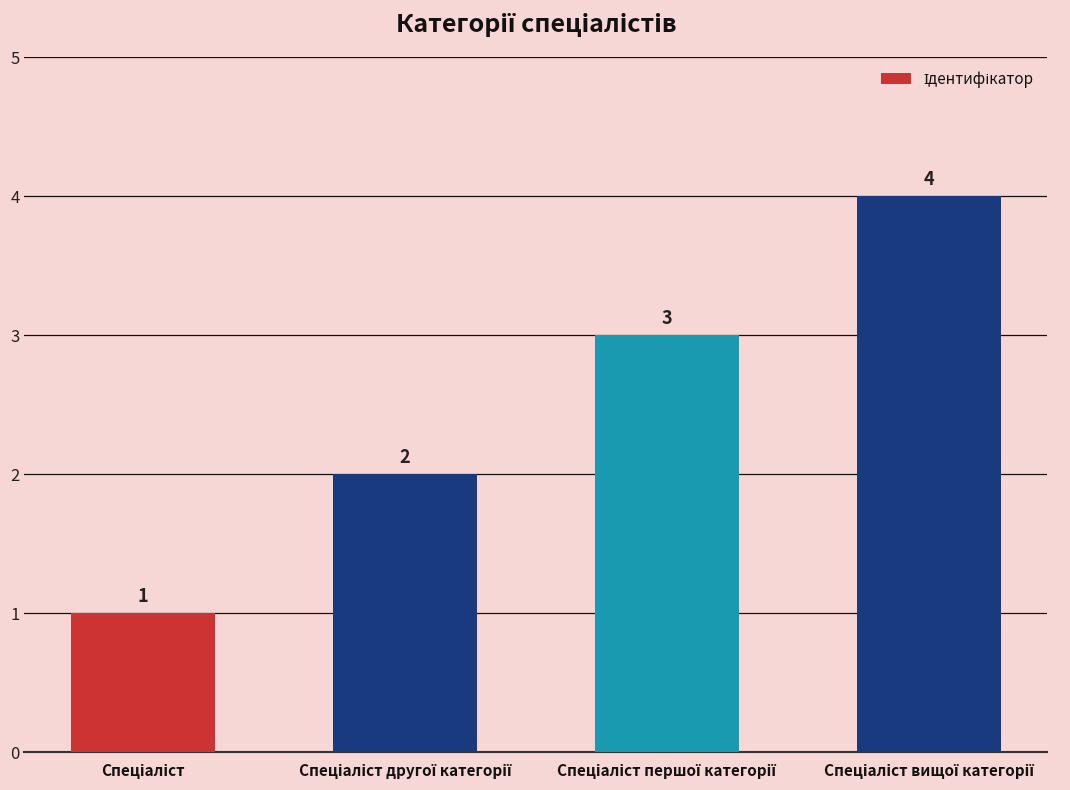

What is the value of the 1st bar from the left?

1